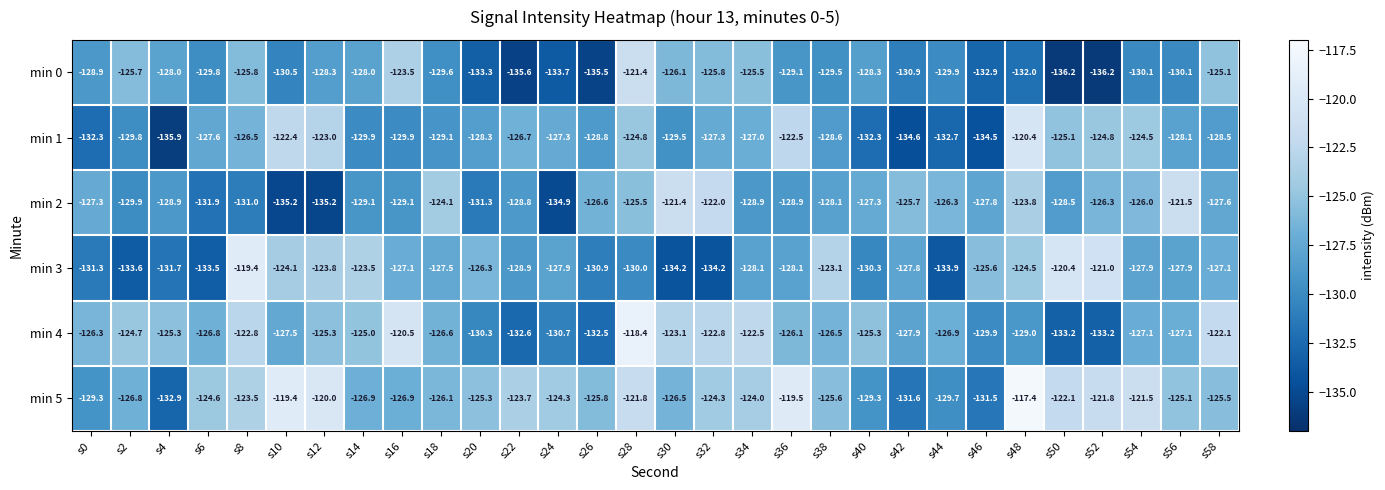

Is the value of min 4 at s38 greater than the value of min 2 at s32?

No